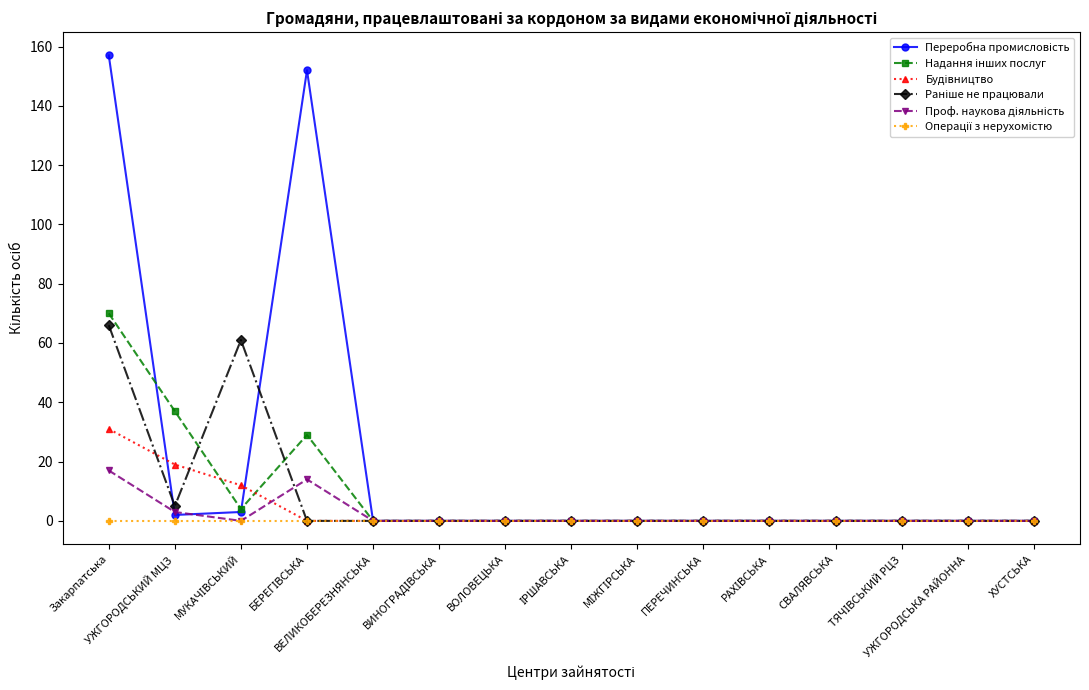

At how many categories does at least one series exceed 53?

3